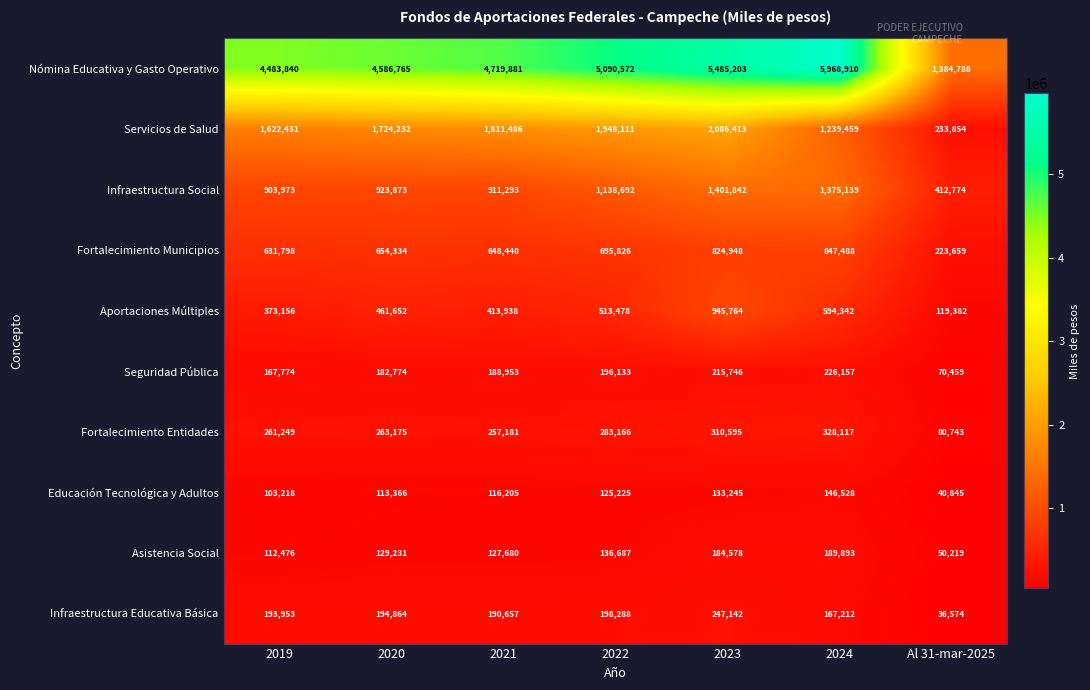

List the series in order of their peak value, lowest first.

Educación Tecnológica y Adultos, Asistencia Social, Seguridad Pública, Infraestructura Educativa Básica, Fortalecimiento Entidades, Fortalecimiento Municipios, Aportaciones Múltiples, Infraestructura Social, Servicios de Salud, Nómina Educativa y Gasto Operativo